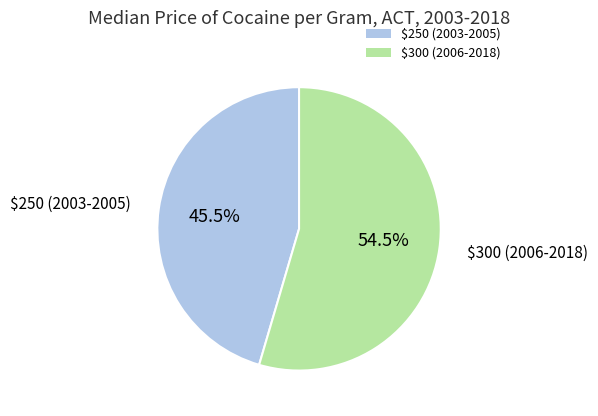

Approximately how many times larger is the value at $300 (2006-2018) compared to $250 (2003-2005)?

1.2